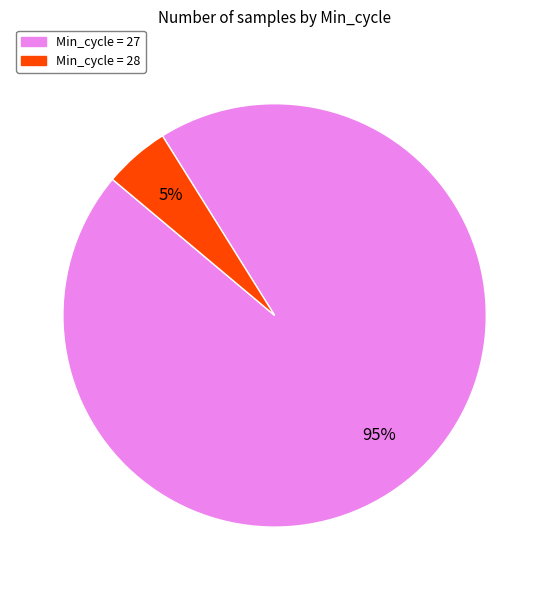

To the nearest percent, what is the difference between the largest and smallest slice percentages?

90%